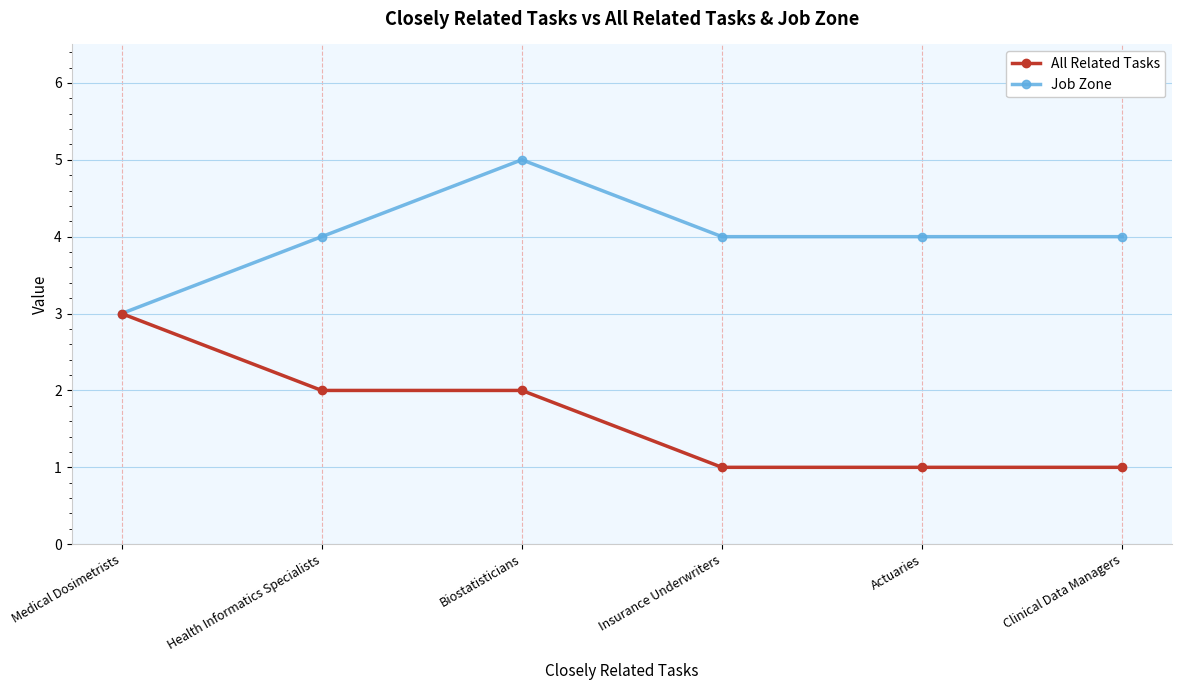

True or false: All Related Tasks has more than 2 points higher than both neighbors.

False